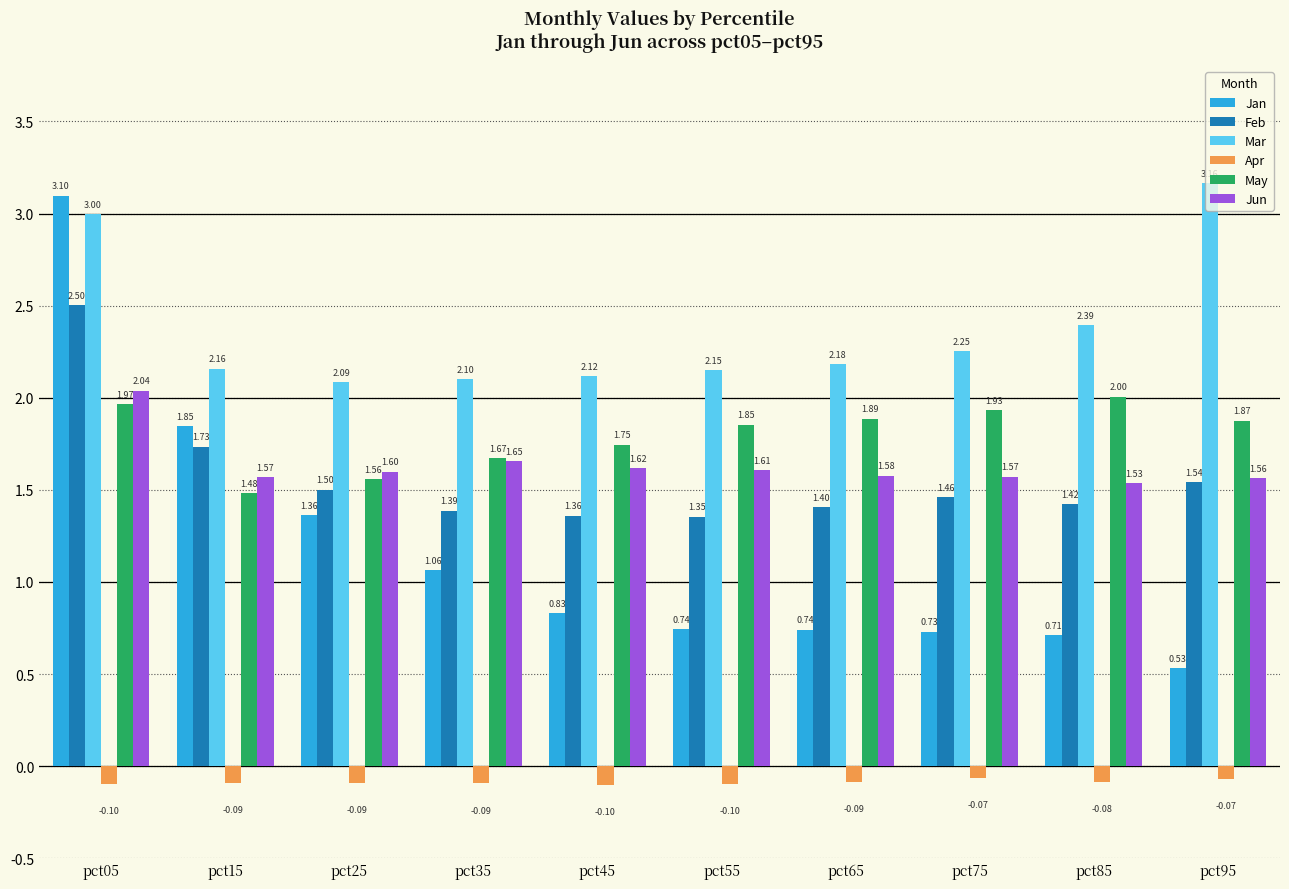

What is the sum of the Feb values at pct85 and pct05?

3.9